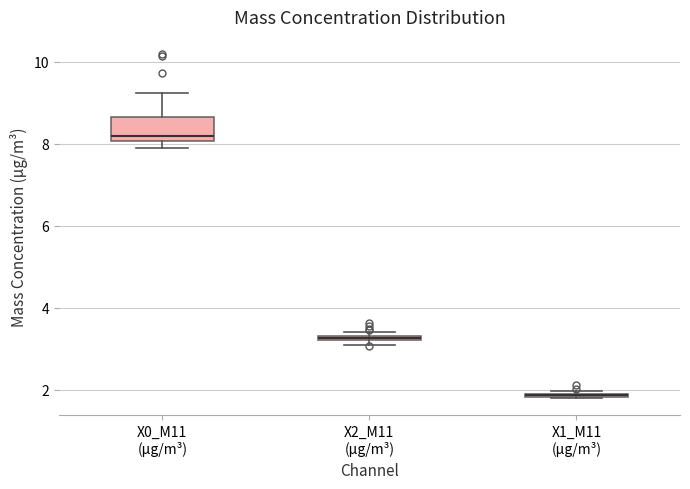

Which box is the tallest, from its lower edge to its upper edge?

X0_M11 (μg/m³)